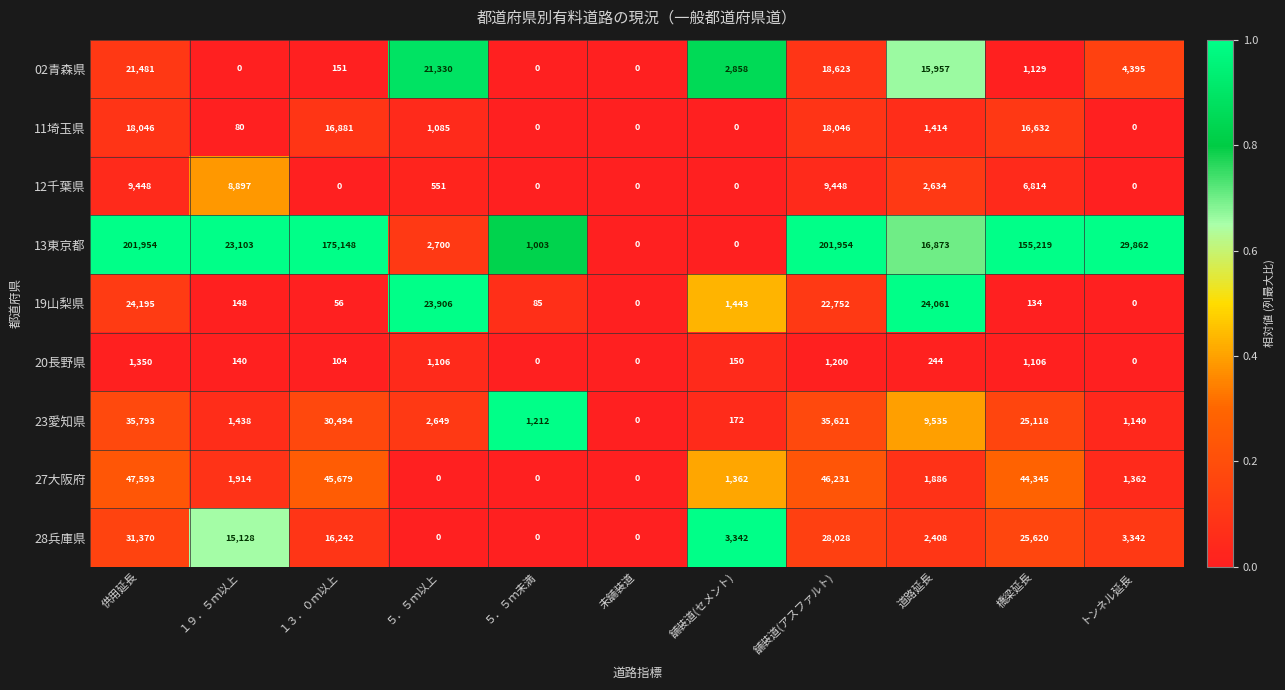

List the series in order of their peak value, lowest first.

20長野県, 12千葉県, 11埼玉県, 02青森県, 19山梨県, 28兵庫県, 23愛知県, 27大阪府, 13東京都